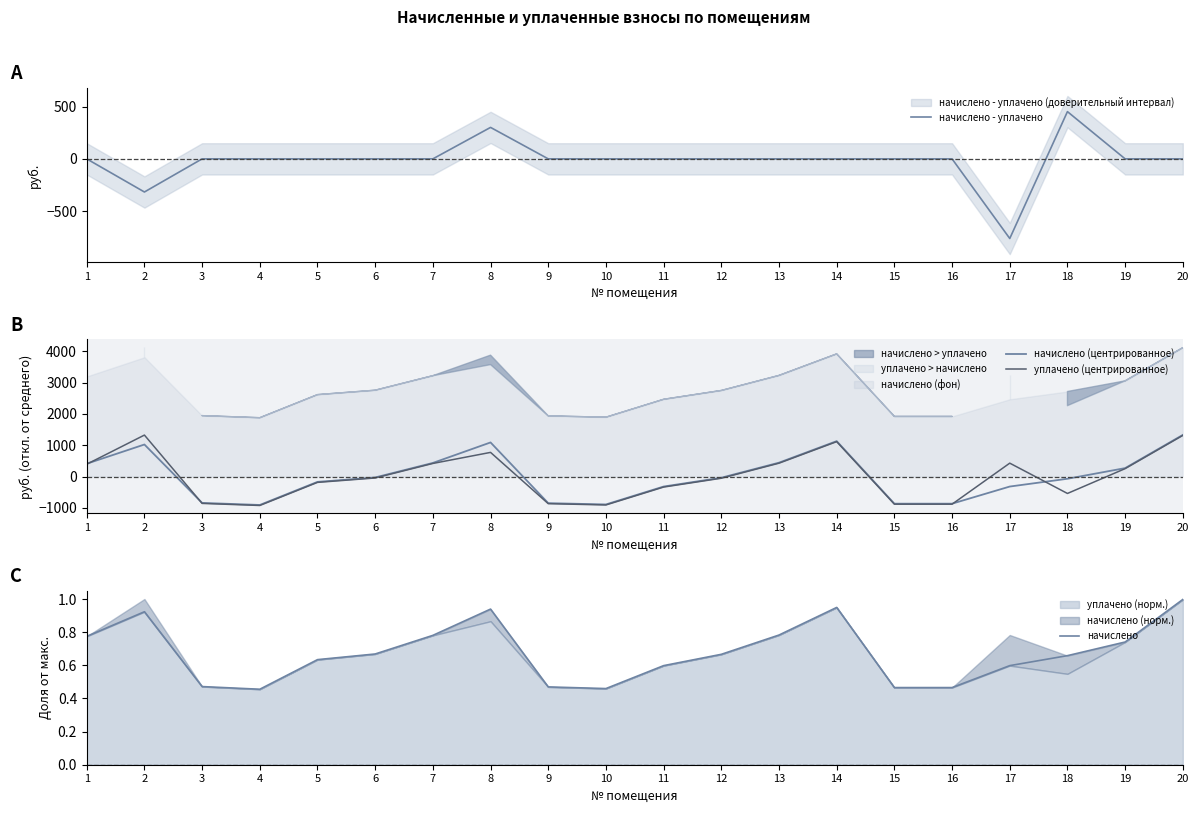

Where is the first local minimum for начислено (центрированное)?

4